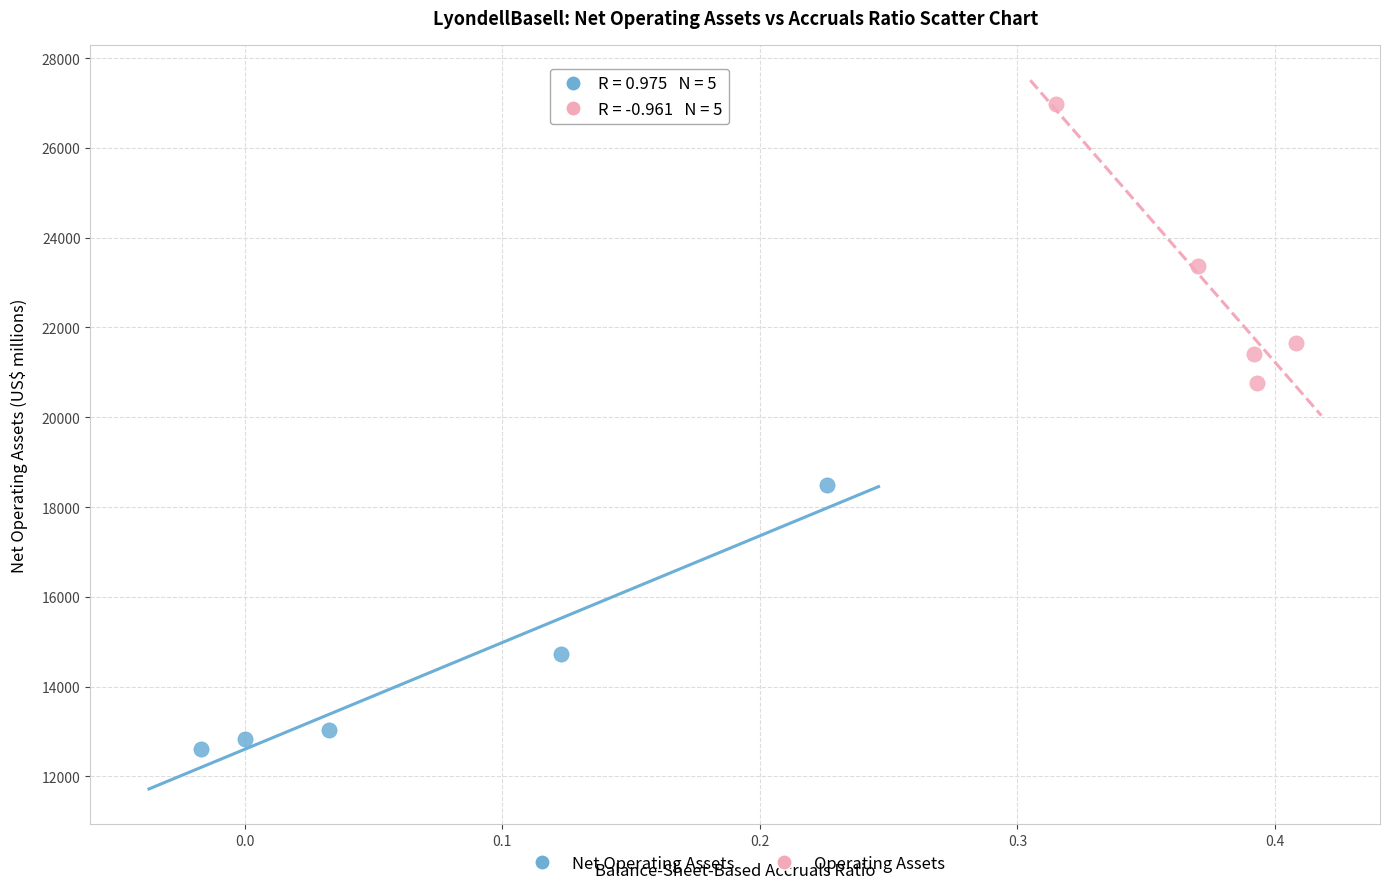

What are all the series names shown in the legend?

Net Operating Assets, Operating Assets